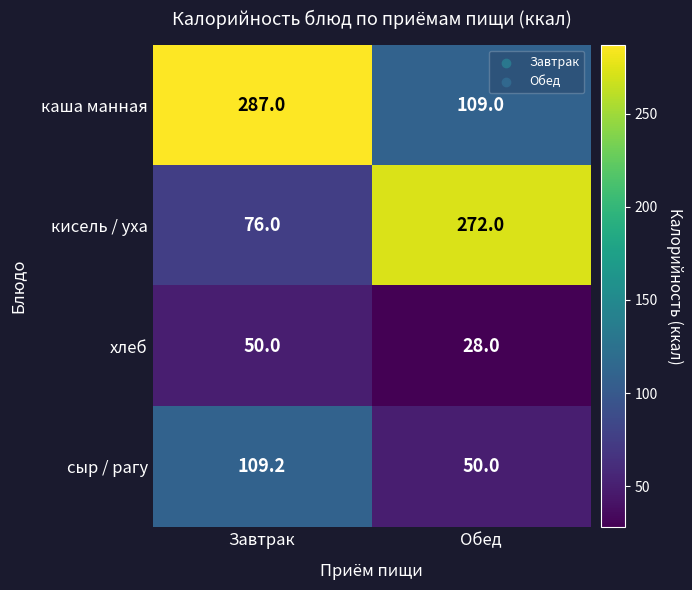

What is the maximum value for каша манная?

287.0